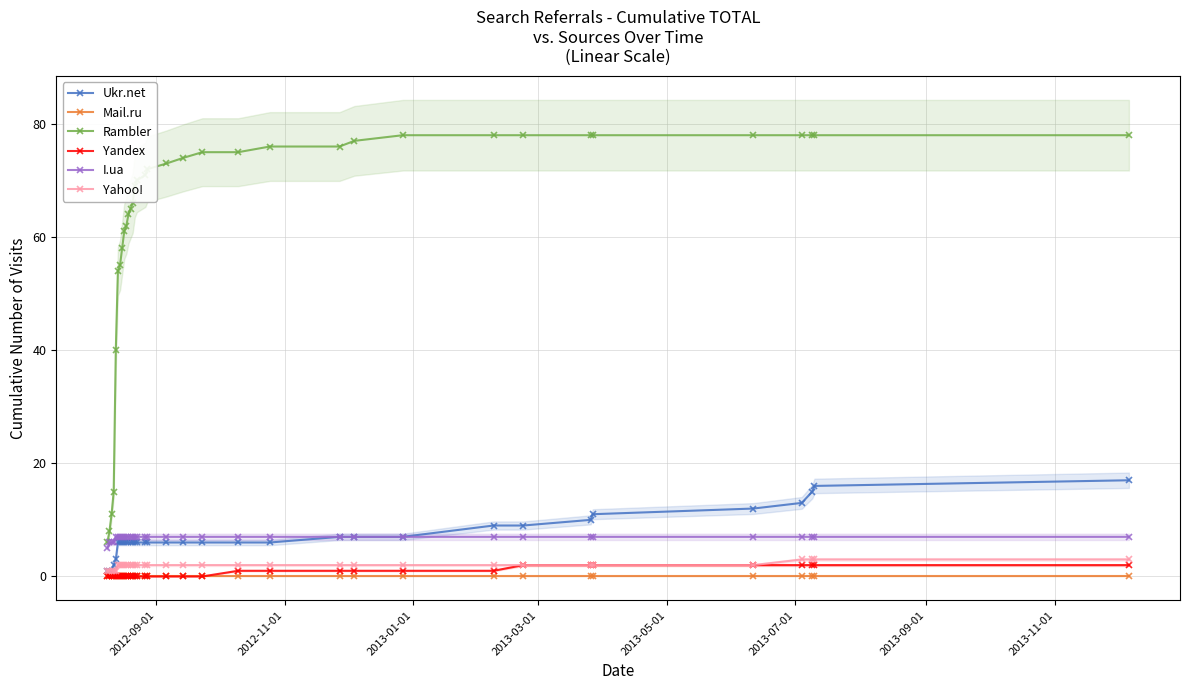

True or false: Rambler and Ukr.net intersect in this chart.

False